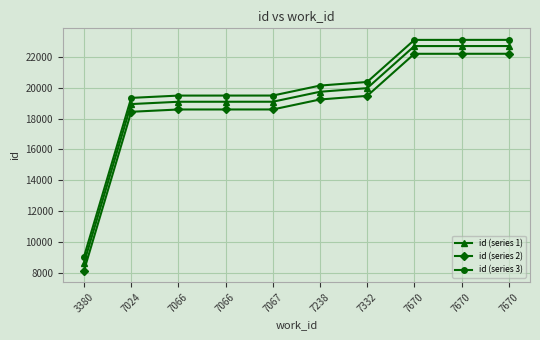

Reading left to right, what are all the values shown in this chart?

id (series 1): 3380=8658	7024=18939	7066=19088	7066=19089	7067=19090	7238=19736	7332=19970	7670=22694	7670=22695	7670=22696
id (series 2): 3380=8158	7024=18439	7066=18588	7066=18589	7067=18590	7238=19236	7332=19470	7670=22194	7670=22195	7670=22196
id (series 3): 3380=9058	7024=19339	7066=19488	7066=19489	7067=19490	7238=20136	7332=20370	7670=23094	7670=23095	7670=23096